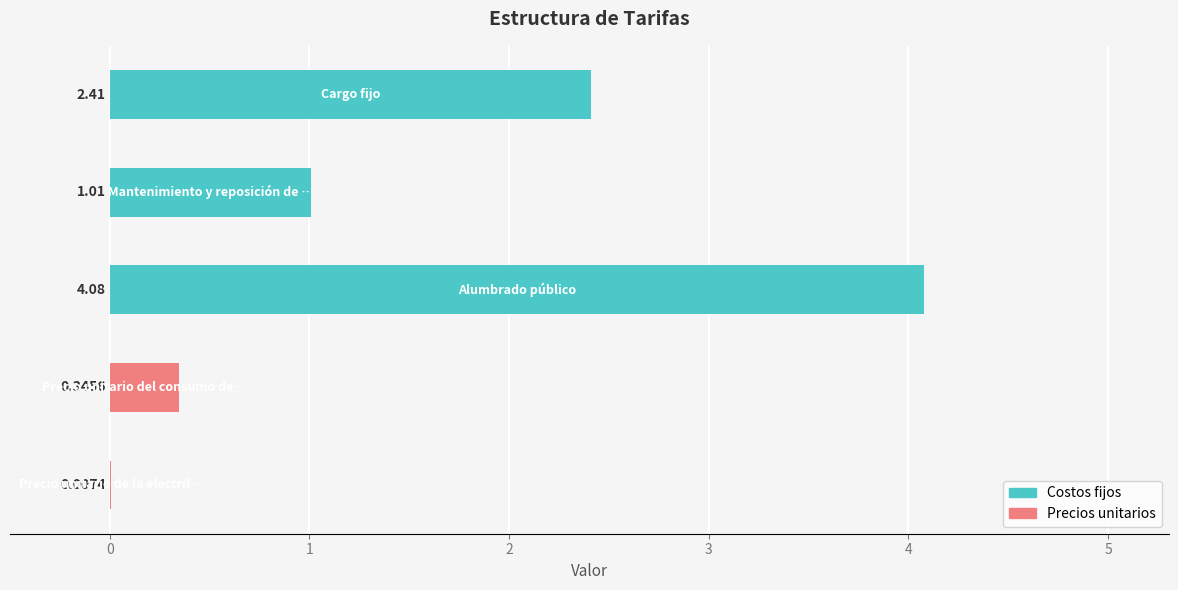

What is the sum of all values?

7.9